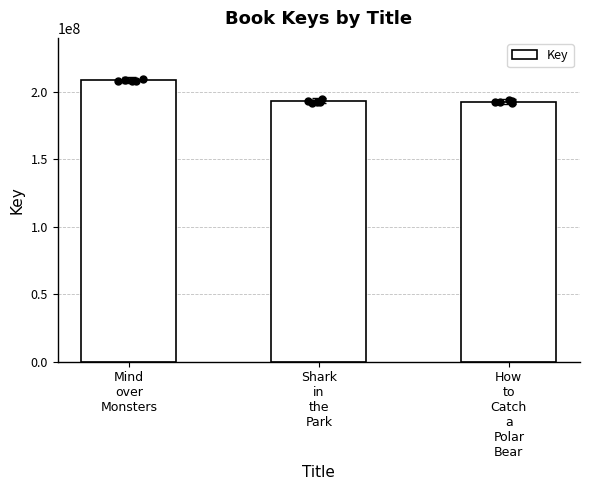

What is the change in value from Mind
over
Monsters to Shark
in
the
Park?

-15305092